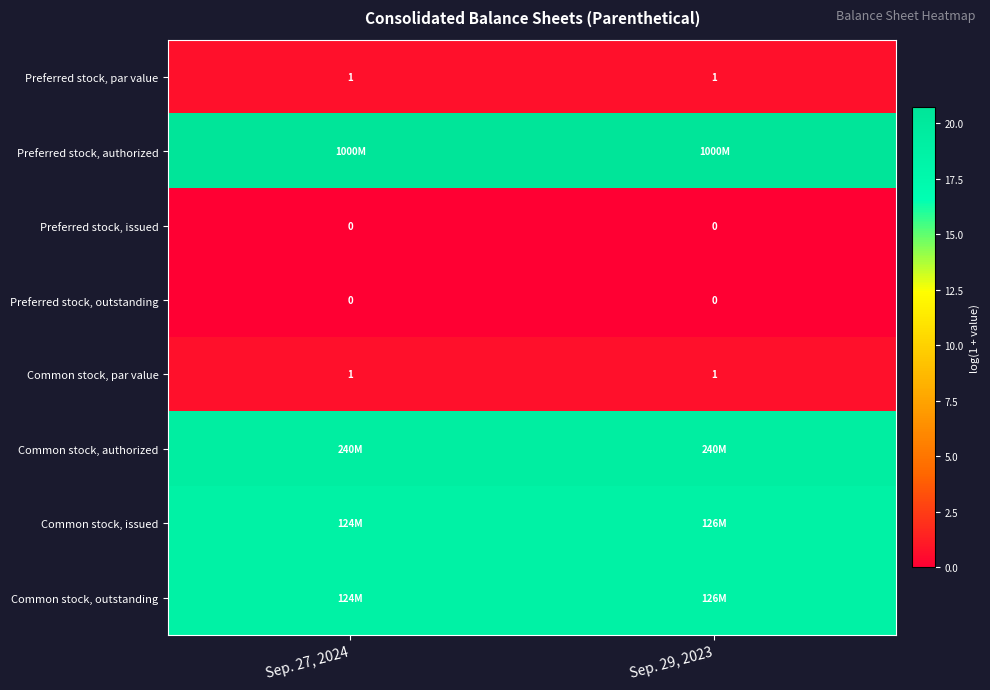

Is the value of Preferred stock, outstanding at Sep. 27, 2024 greater than the value of Common stock, par value at Sep. 27, 2024?

No